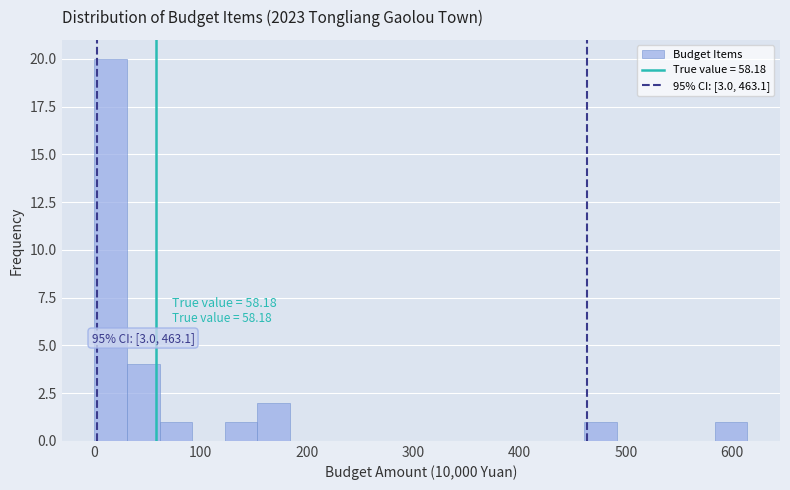

Around what value on the x-axis is the tallest bar? Give the approximate position of its centre, as read against the axis.

20